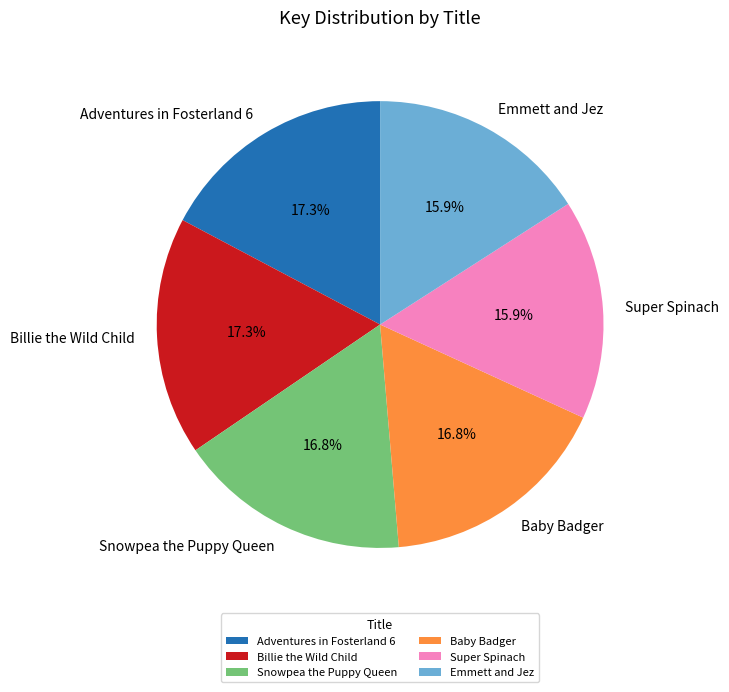

The Adventures in Fosterland 6 slice represents 17% of the pie. True or false?

True